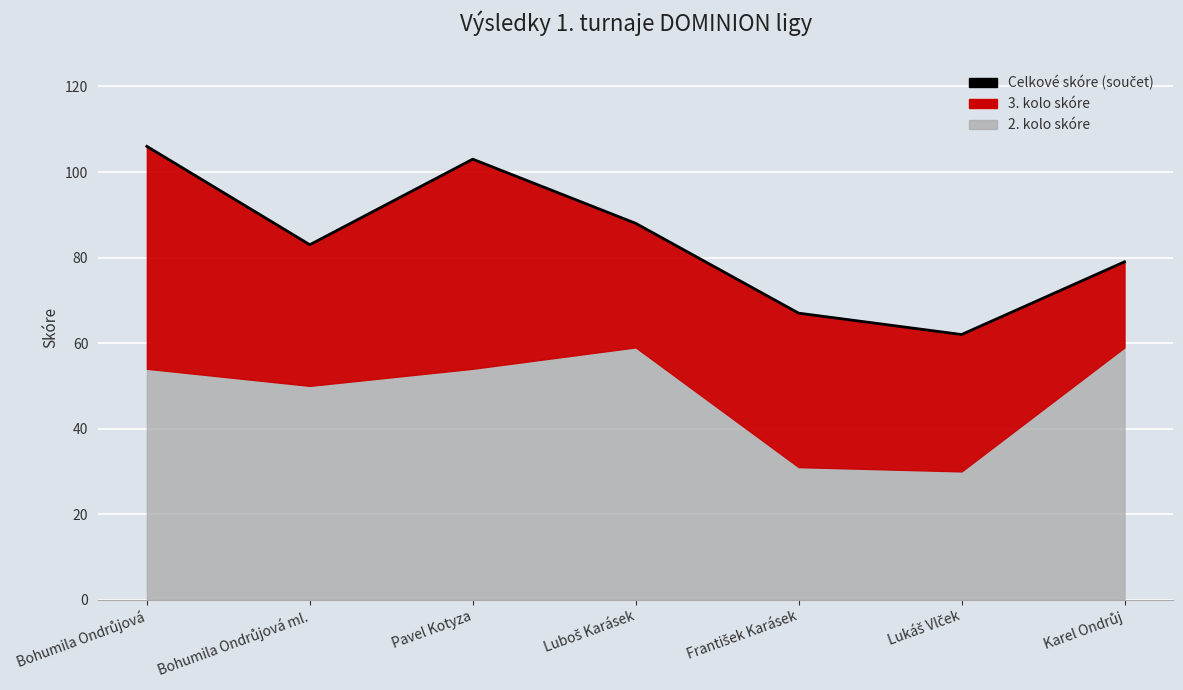

Where does the data first go above 83?

Bohumila Ondrůjová